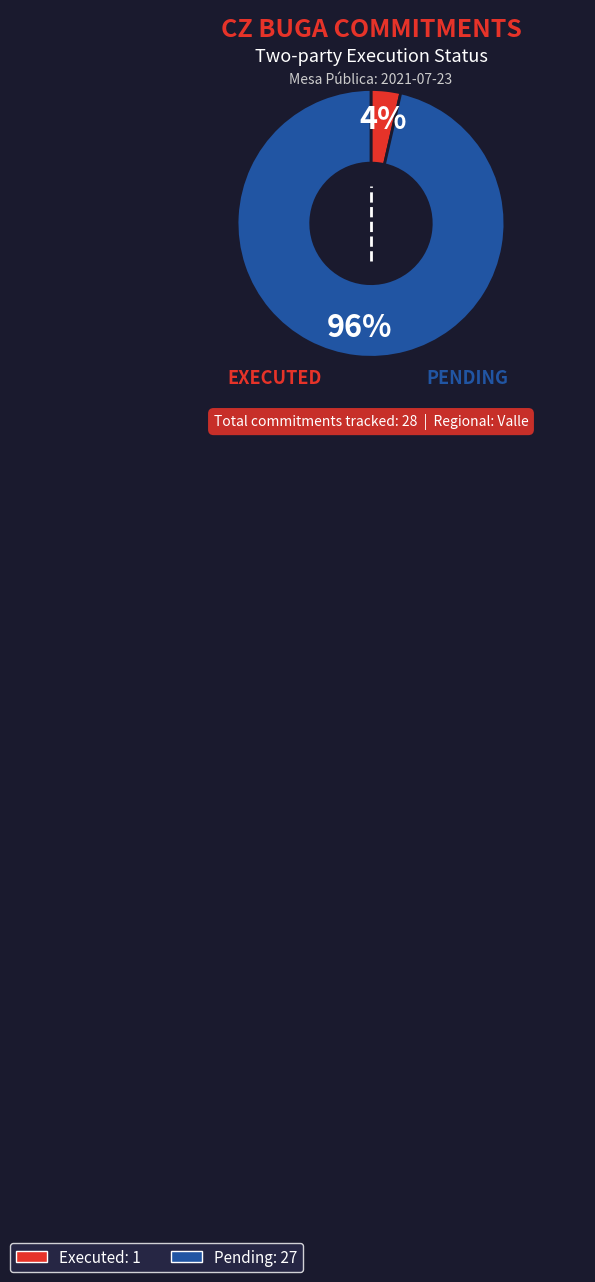

Count the number of slices in the pie.

2